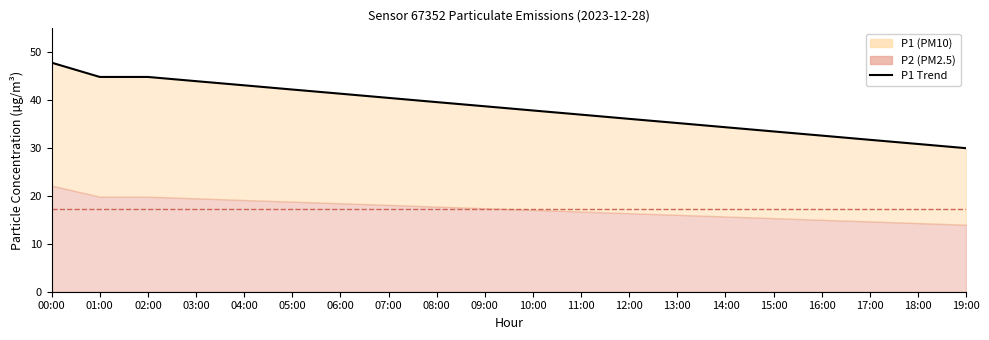

Reading right to left, what are all the values shown in this chart?

19:00=30.0	18:00=30.9	17:00=31.8	16:00=32.6	15:00=33.5	14:00=34.4	13:00=35.3	12:00=36.1	11:00=37.0	10:00=37.9	09:00=38.8	08:00=39.6	07:00=40.5	06:00=41.4	05:00=42.3	04:00=43.1	03:00=44.0	02:00=44.9	01:00=44.9	00:00=47.9